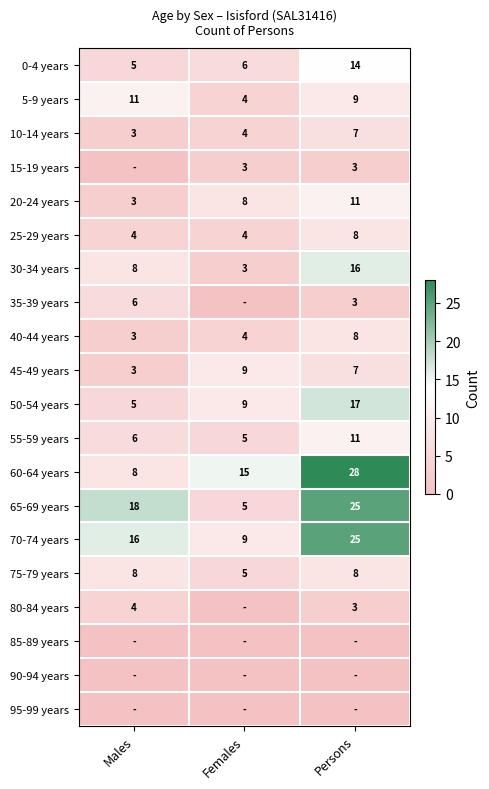

What is the difference between the maximum and minimum values in the 20-24 years series?

8